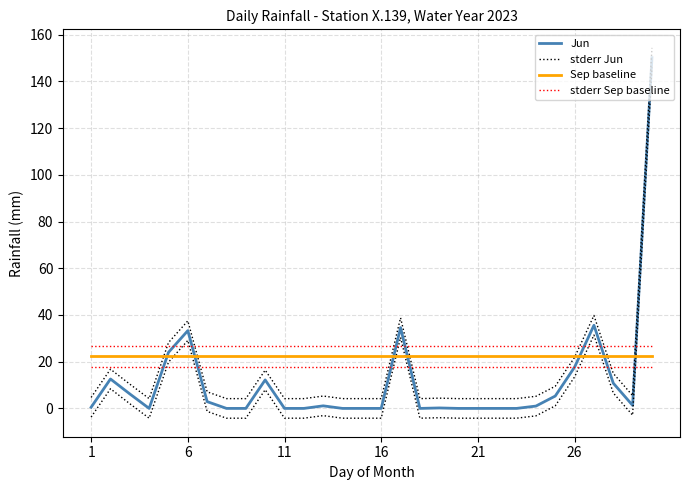

What is the total value across all series at 22?

53.3